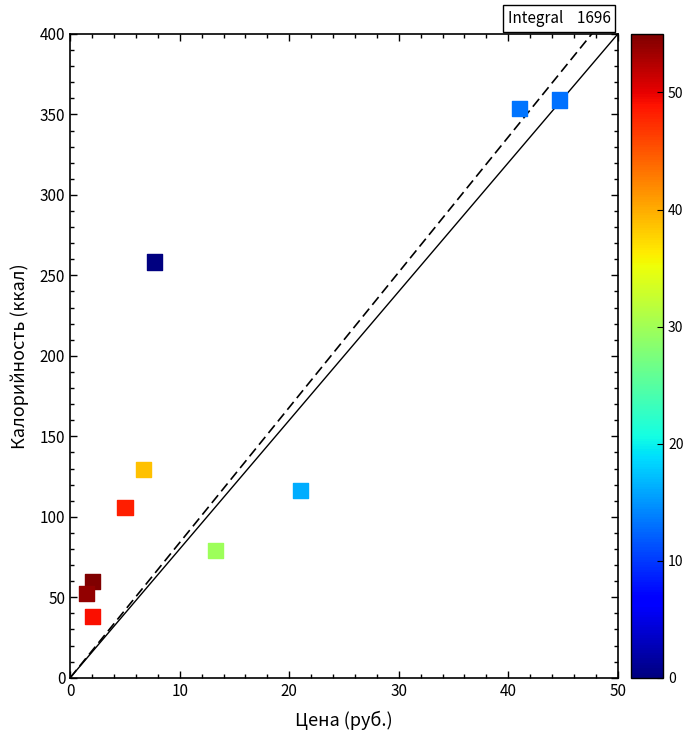

What is the range of Y values (max minus min)?

320.7